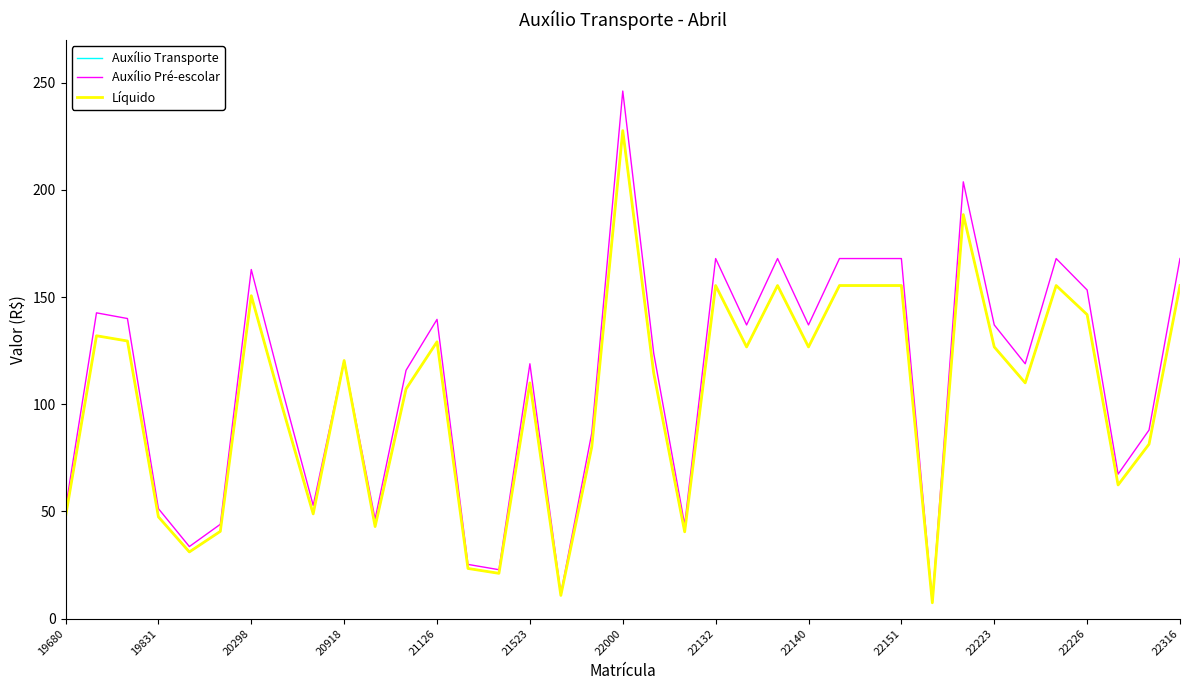

What is the value of the Auxílio Pré-escolar point at the 1st from the left?

51.3